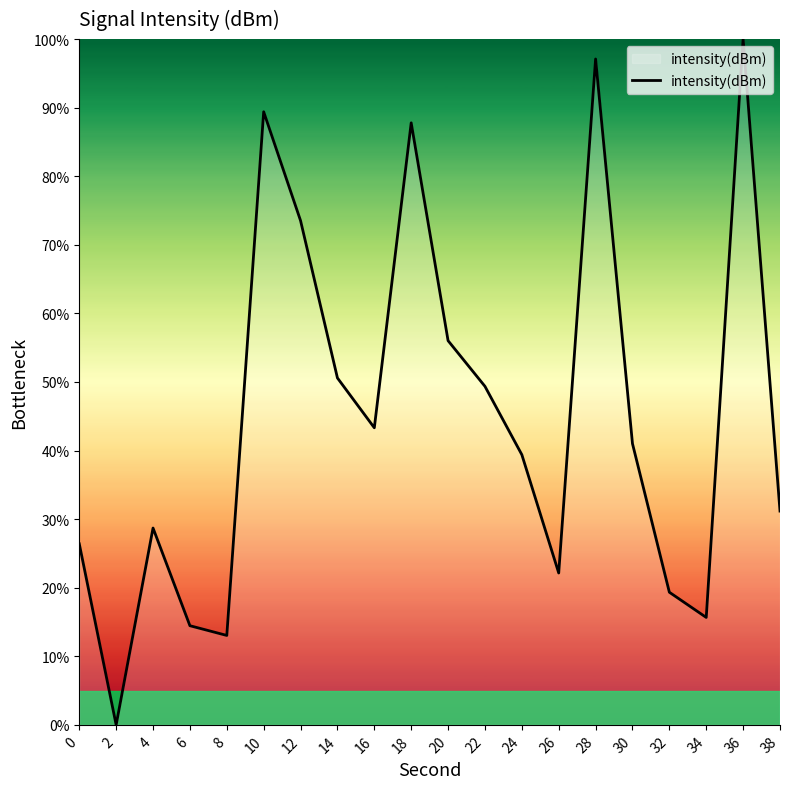

How many interior local peaks (higher than both neighbors) does the data have?

5